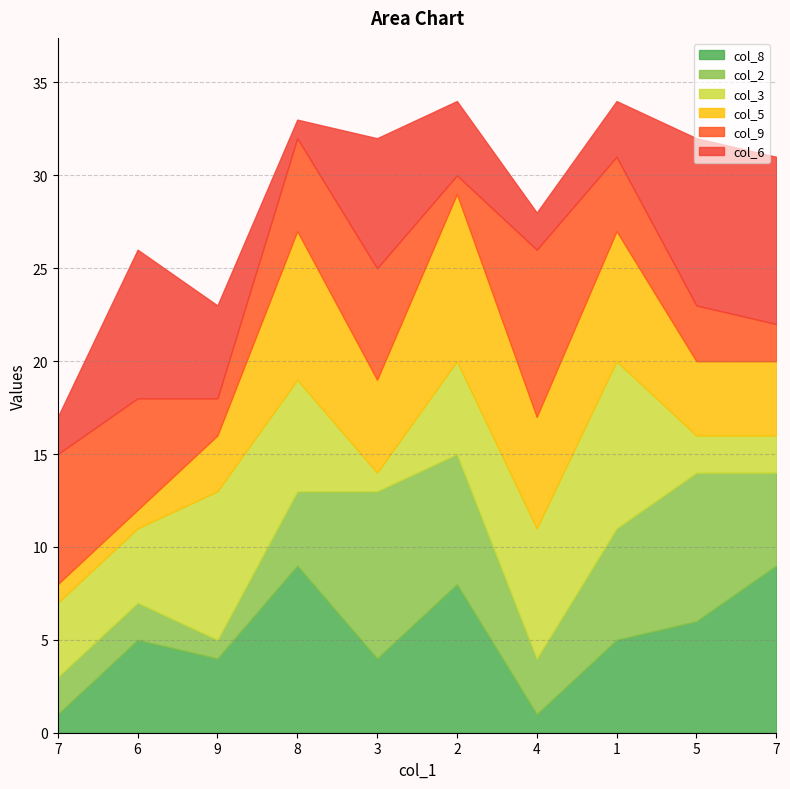

Which series has the largest total across all categories?

col_8